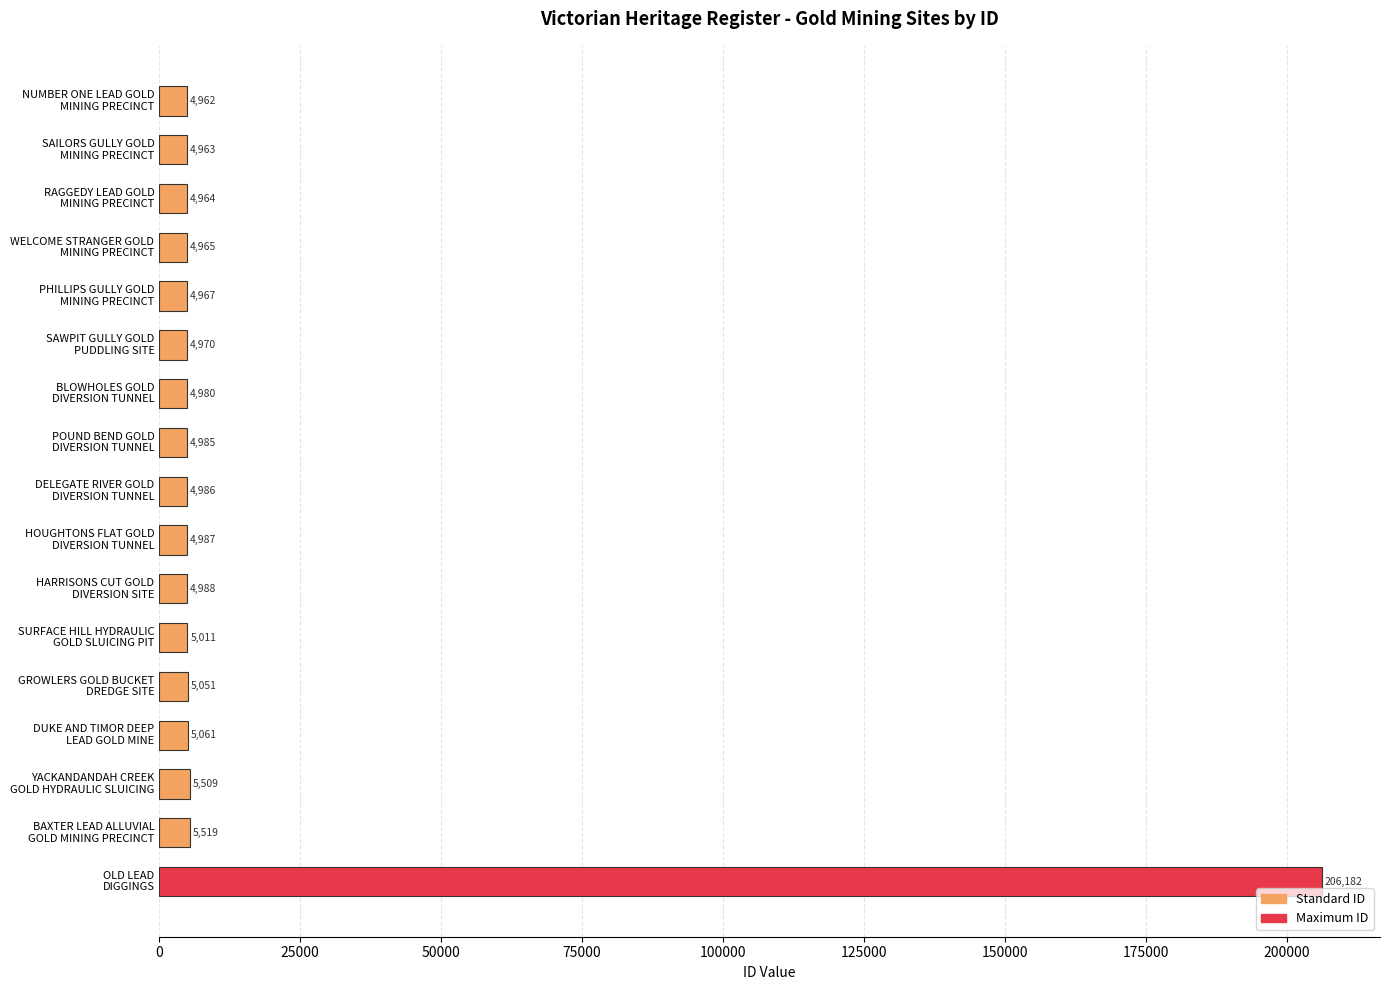

What is the maximum value shown in the chart?

206182